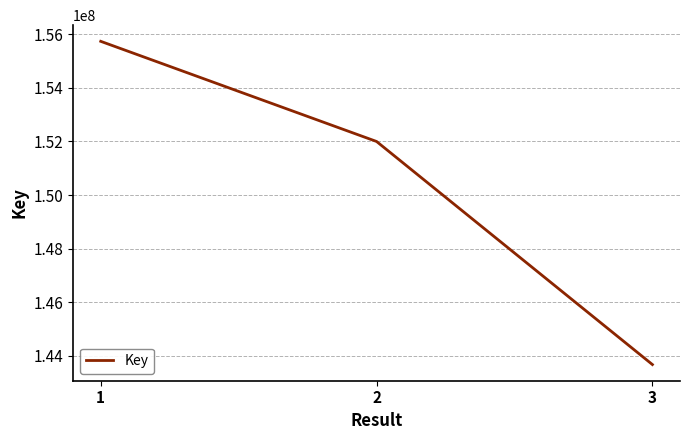

What value does the data have at 2?

151999664